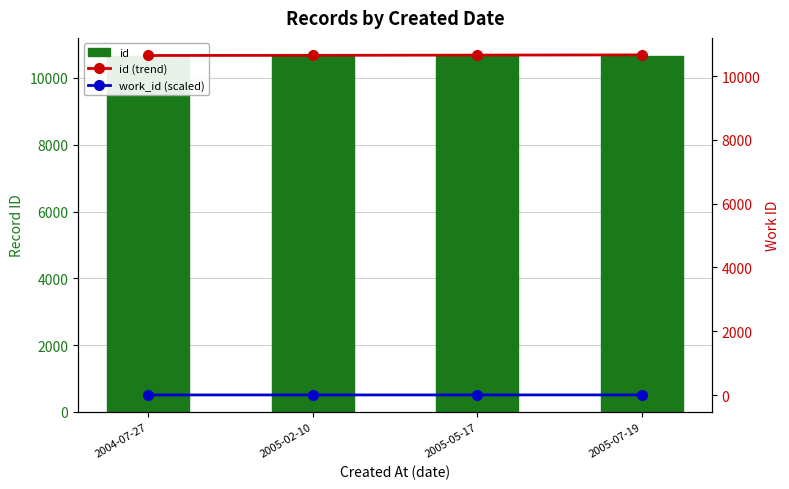

What is the average value of the id series?

10656.8